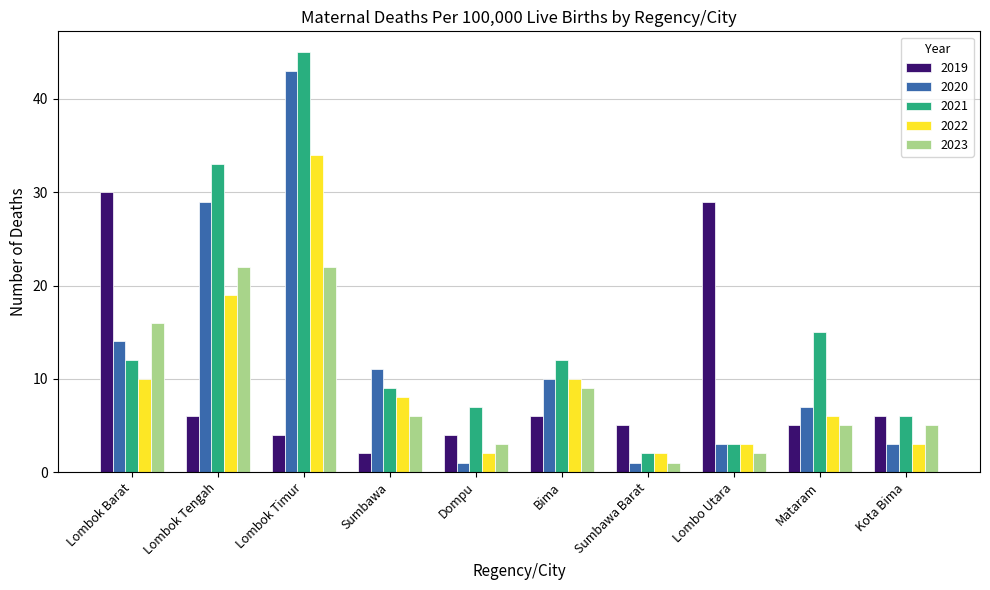

Rank the series by their maximum value, from highest to lowest.

2021, 2020, 2022, 2019, 2023